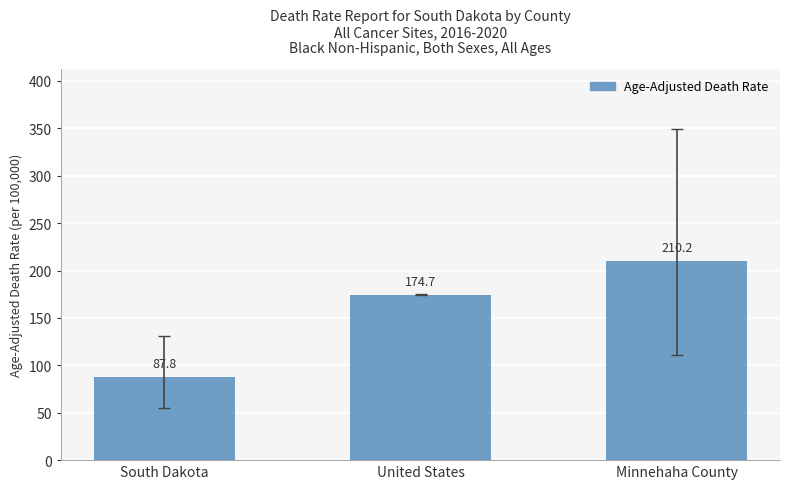

The value at United States is 174.7. True or false?

True